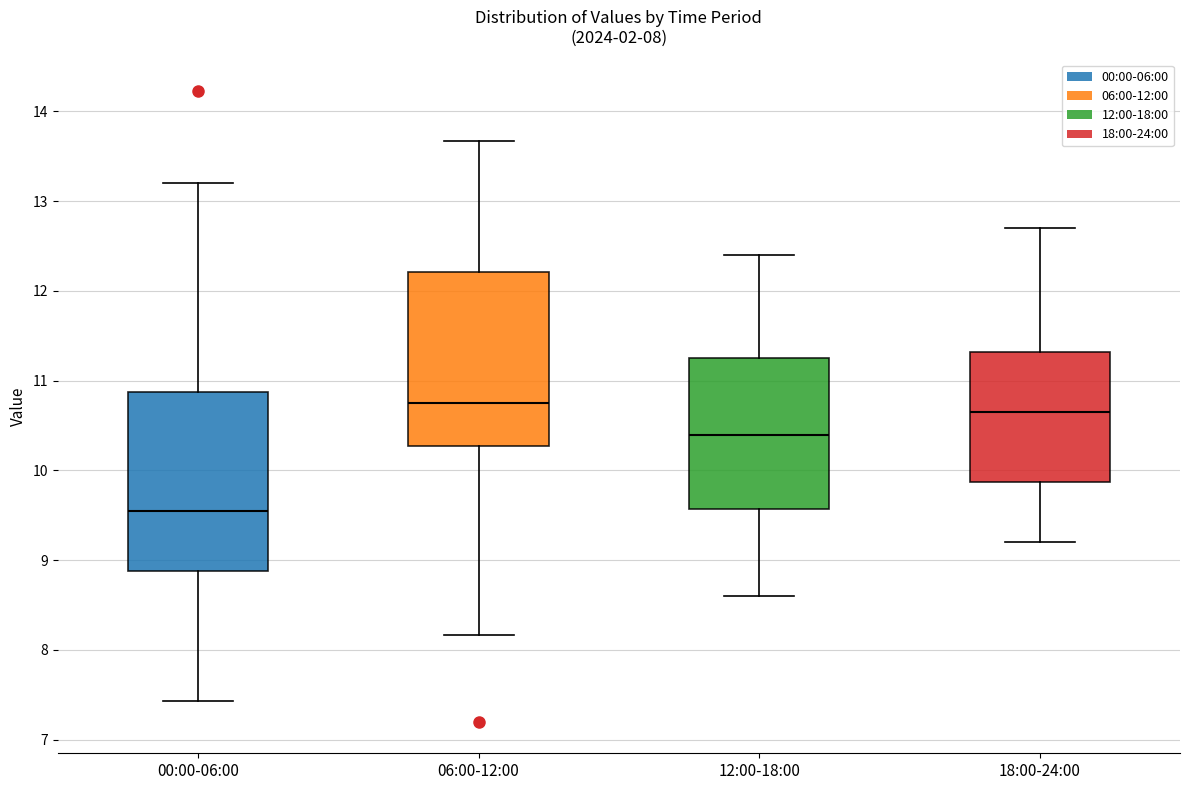

Which box has the lowest median line?

00:00-06:00